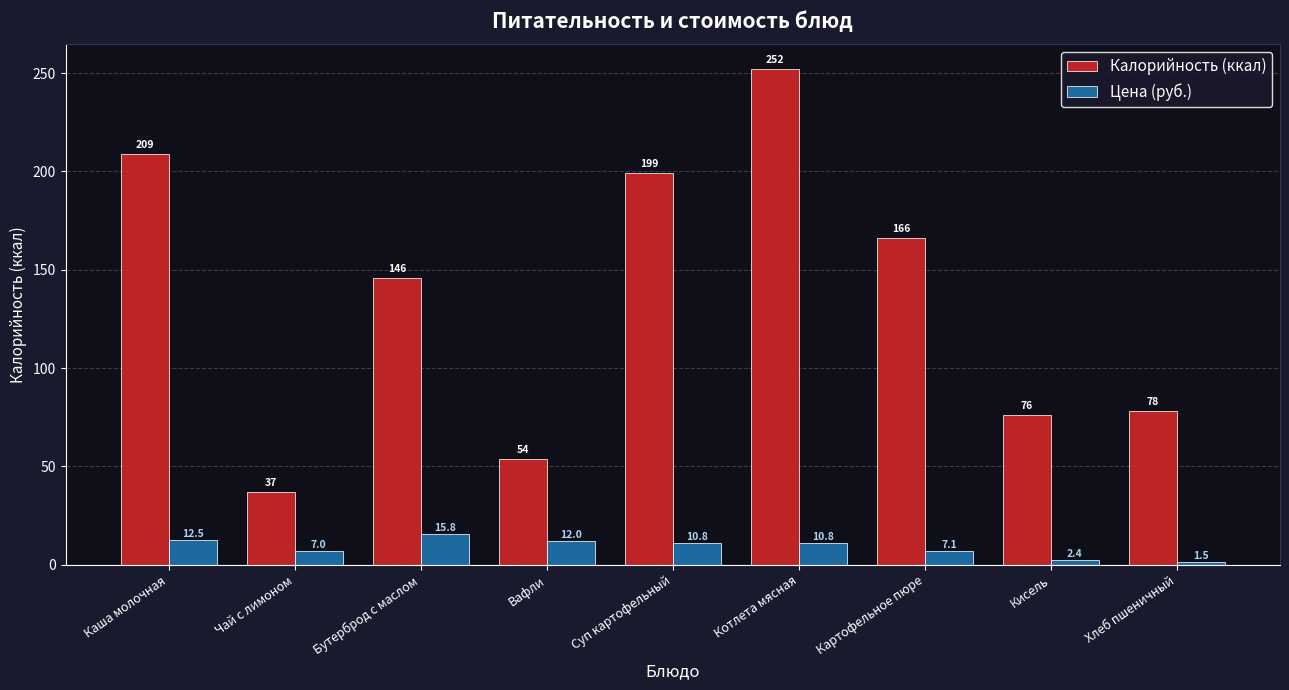

What is the difference between the Калорийность (ккал) values at Каша молочная and Картофельное пюре?

43.0